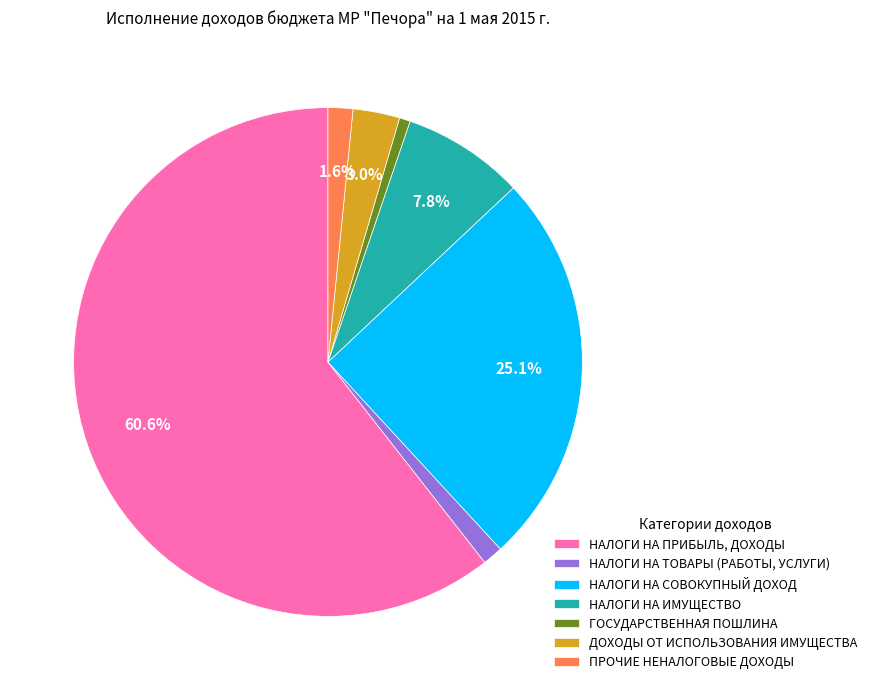

Which category has the smallest portion of the pie?

ГОСУДАРСТВЕННАЯ ПОШЛИНА